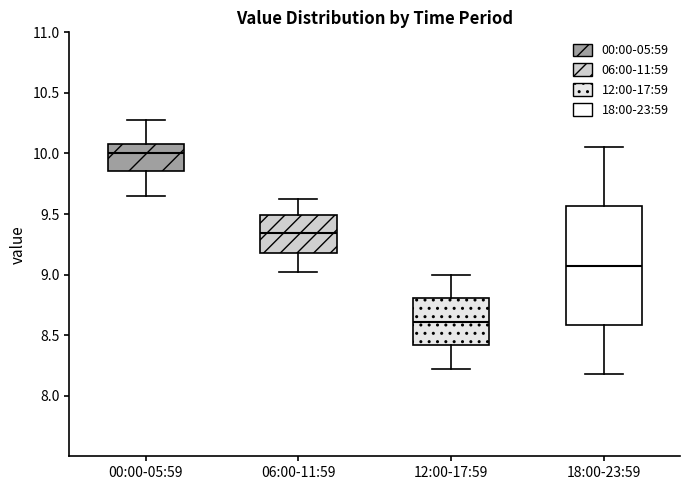

Which box is the tallest, from its lower edge to its upper edge?

18:00-23:59